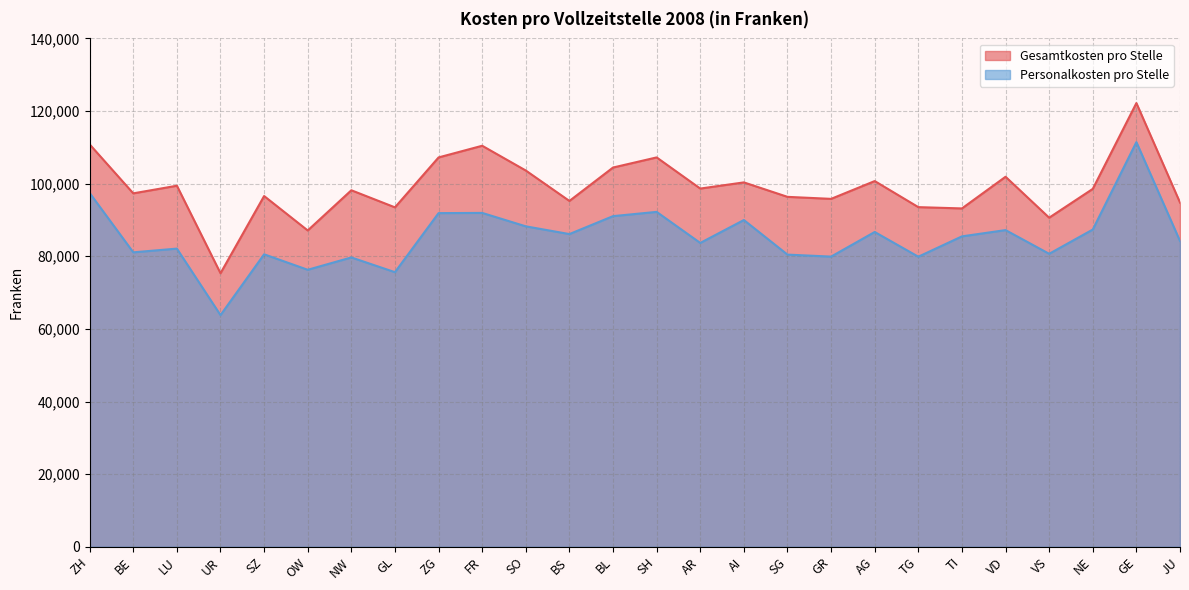

At which category does the chart reach its peak across all series?

GE